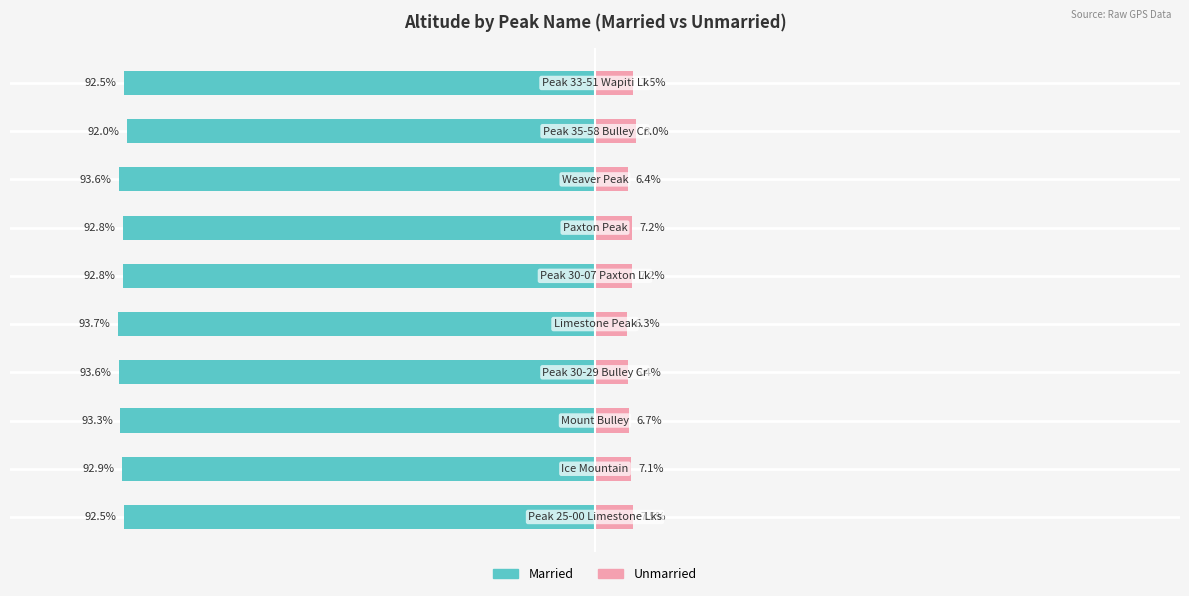

Rank the series at 5 from lowest to highest value.

Married, Unmarried